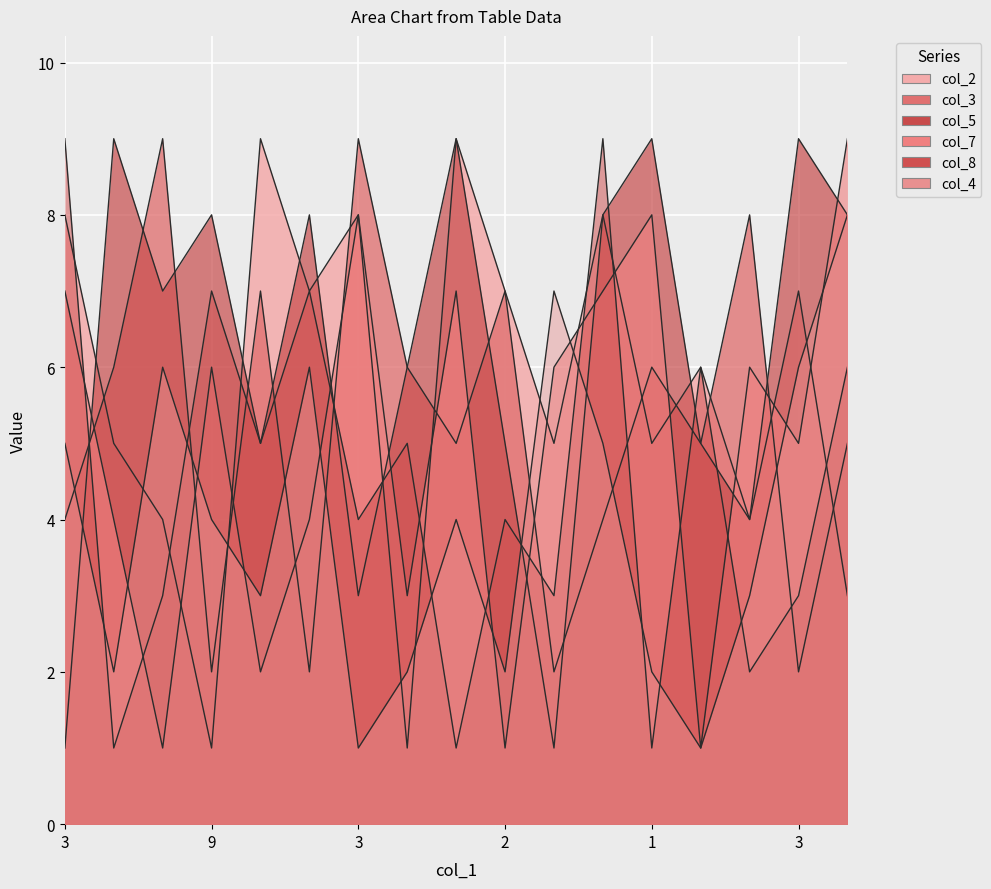

List the series in order of their peak value, highest first.

col_2, col_3, col_5, col_7, col_8, col_4